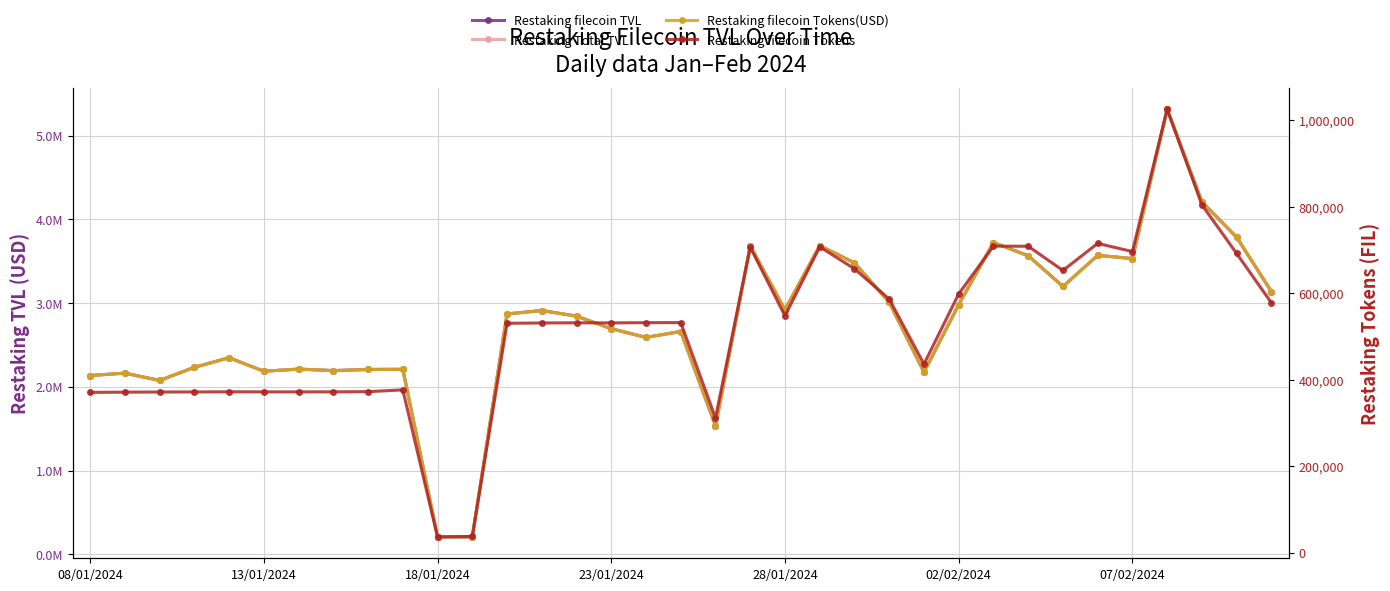

Reading left to right, transcribe all the data shown in this chart.

Restaking filecoin TVL: 2134824.6	2163742.5	2076629.0	2233172.0	2347372.3	2186177.5	2212061.3	2194002.5	2207634.9	2209399.7	209177.2	208339.6	2870415.5	2911455.2	2844348.8	2694487.4	2590730.5	2660571.6	1534941.7	3682161.7	2919969.1	3686233.1	3480141.8	3009209.7	2176148.3	2980804.3	3722810.3	3565654.3	3198908.3	3570109.1	3531750.8	5314099.3	4208415.9	3785846.8	3137902.8
Restaking Total TVL: 2134824.6	2163742.5	2076629.0	2233172.0	2347372.3	2186177.5	2212061.3	2194002.5	2207634.9	2209399.7	209177.2	208339.6	2870415.5	2911455.2	2844348.8	2694487.4	2590730.5	2660571.6	1534941.7	3682161.7	2919969.1	3686233.1	3480141.8	3009209.7	2176148.3	2980804.3	3722810.3	3565654.3	3198908.3	3570109.1	3531750.8	5314099.3	4208415.9	3785846.8	3137902.8
Restaking filecoin Tokens(USD): 2134824.6	2163742.5	2076629.0	2233172.0	2347372.3	2186177.5	2212061.3	2194002.5	2207634.9	2209399.7	209177.2	208339.6	2870415.5	2911455.2	2844348.8	2694487.4	2590730.5	2660571.6	1534941.7	3682161.7	2919969.1	3686233.1	3480141.8	3009209.7	2176148.3	2980804.3	3722810.3	3565654.3	3198908.3	3570109.1	3531750.8	5314099.3	4208415.9	3785846.8	3137902.8
Restaking filecoin Tokens: 370629.3	371139.4	371490.0	371576.0	372008.3	371798.9	371775.0	371864.8	372282.4	376388.4	36127.3	37071.1	530575.9	531287.4	531654.0	531457.1	531977.5	532114.3	311347.2	706748.9	547836.6	707530.3	656630.5	586590.6	436101.9	598555.1	709106.7	708877.6	652838.4	715452.7	696597.8	1025887.9	804668.4	692110.9	577882.6